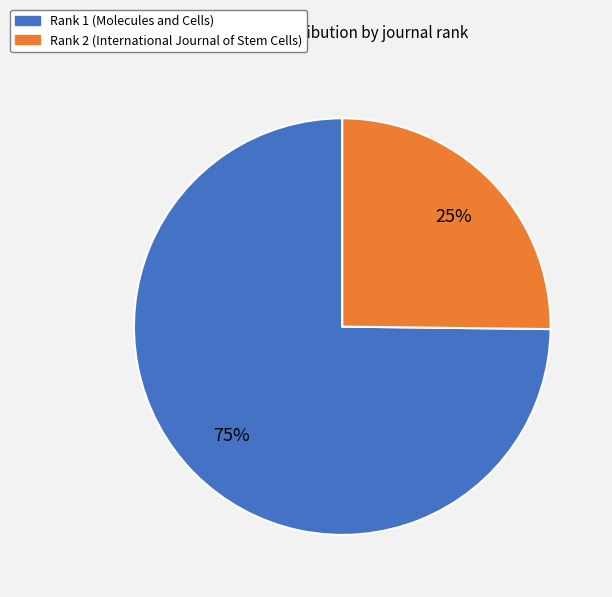

To the nearest percent, what is the average slice percentage?

50%